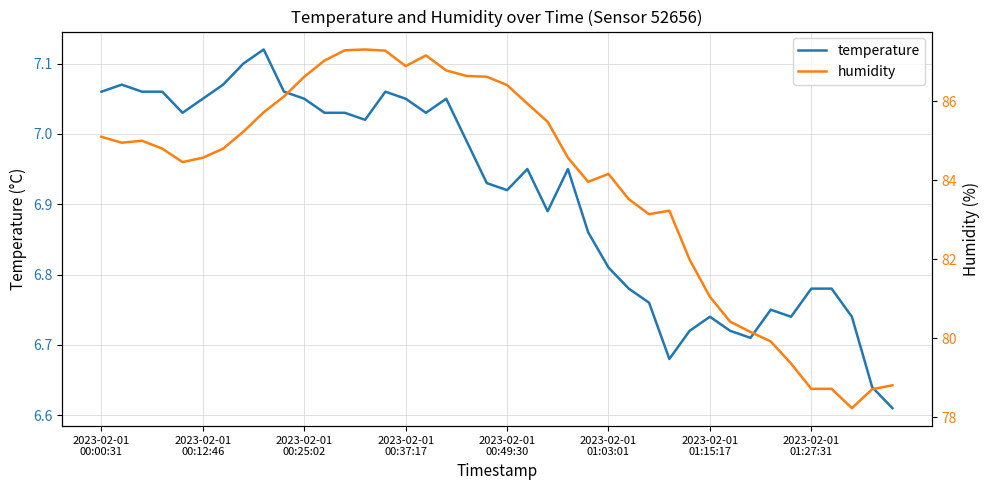

True or false: humidity and temperature intersect in this chart.

False